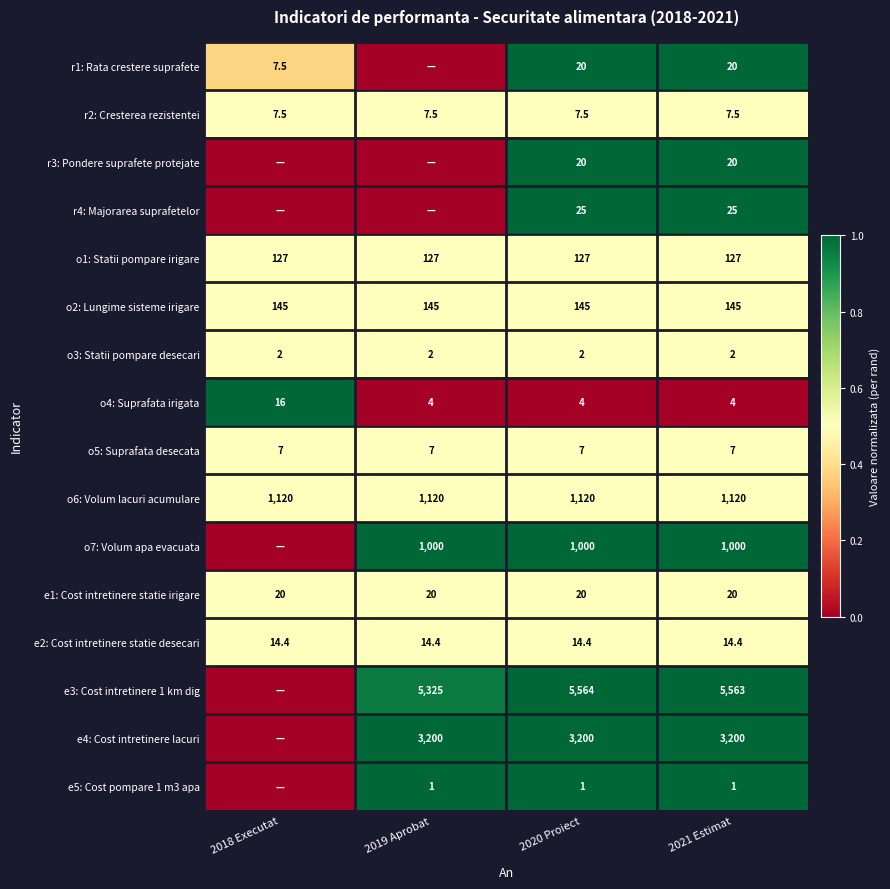

At which category does the chart reach its minimum across all series?

2019 Aprobat